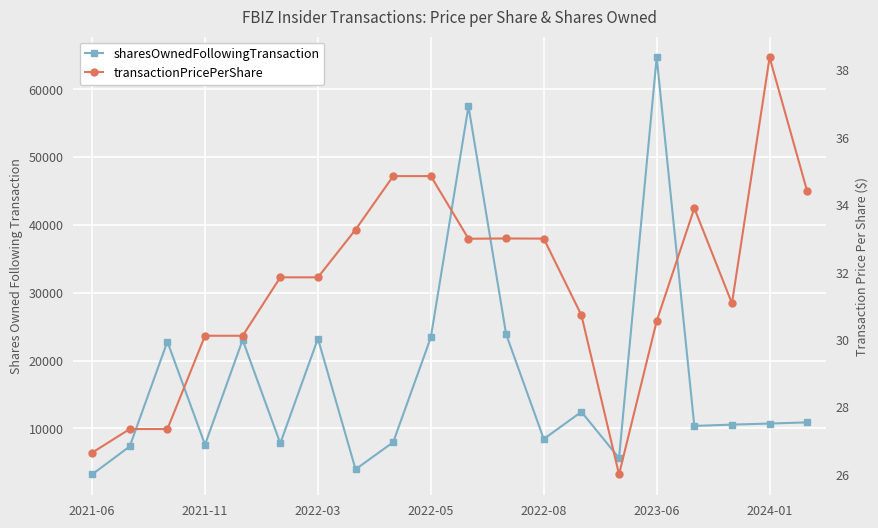

At how many categories does at least one series exceed 54631?

2